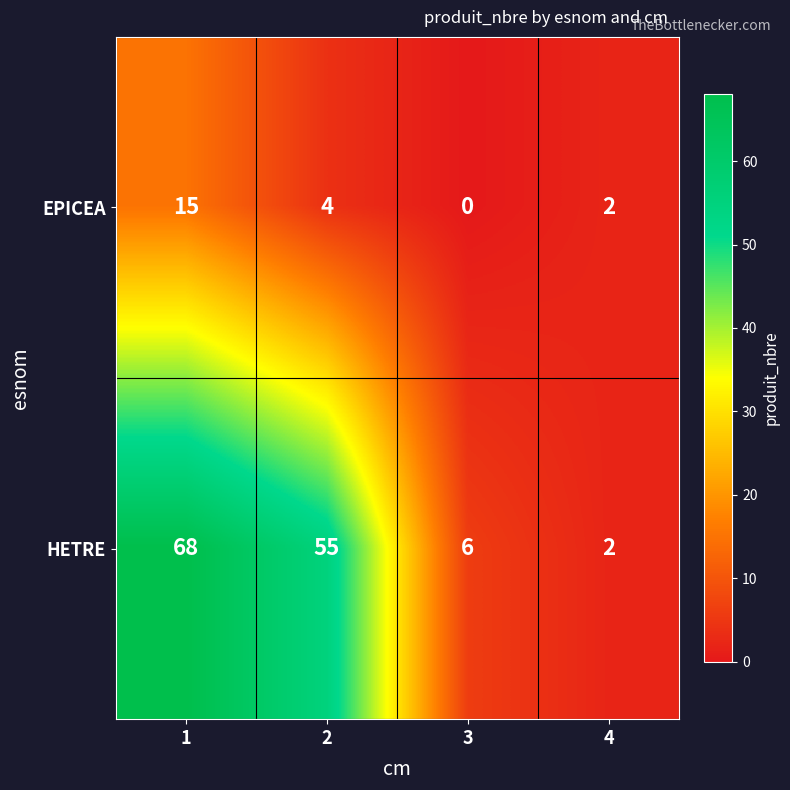

True or false: EPICEA has a value of 0 at 3.

True